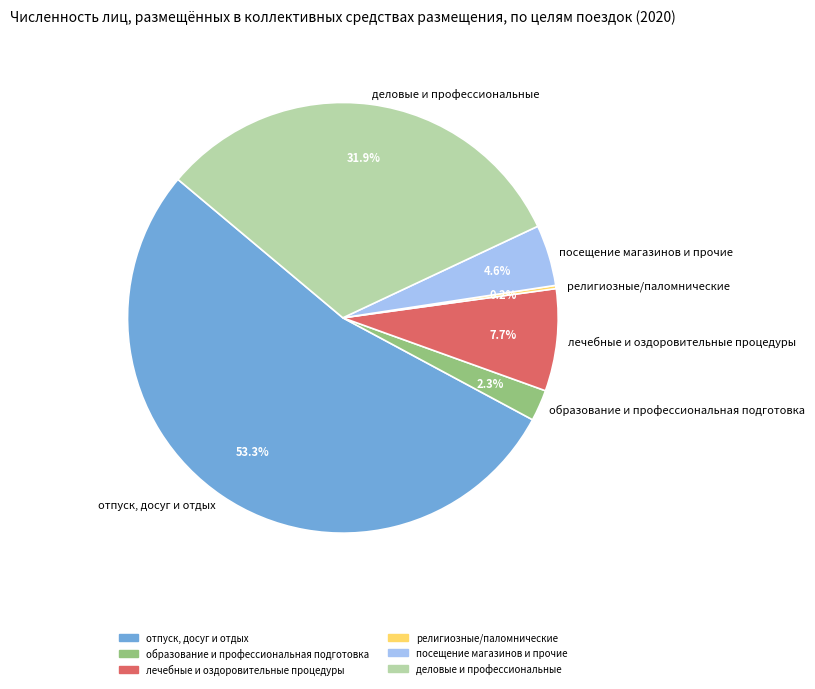

To the nearest percent, what percentage of the pie is деловые и профессиональные?

32%